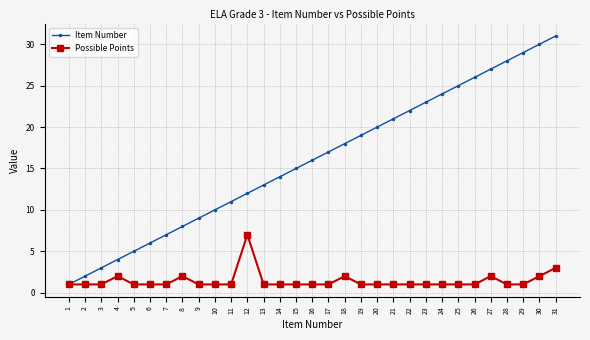

What is the maximum value shown in the chart?

31